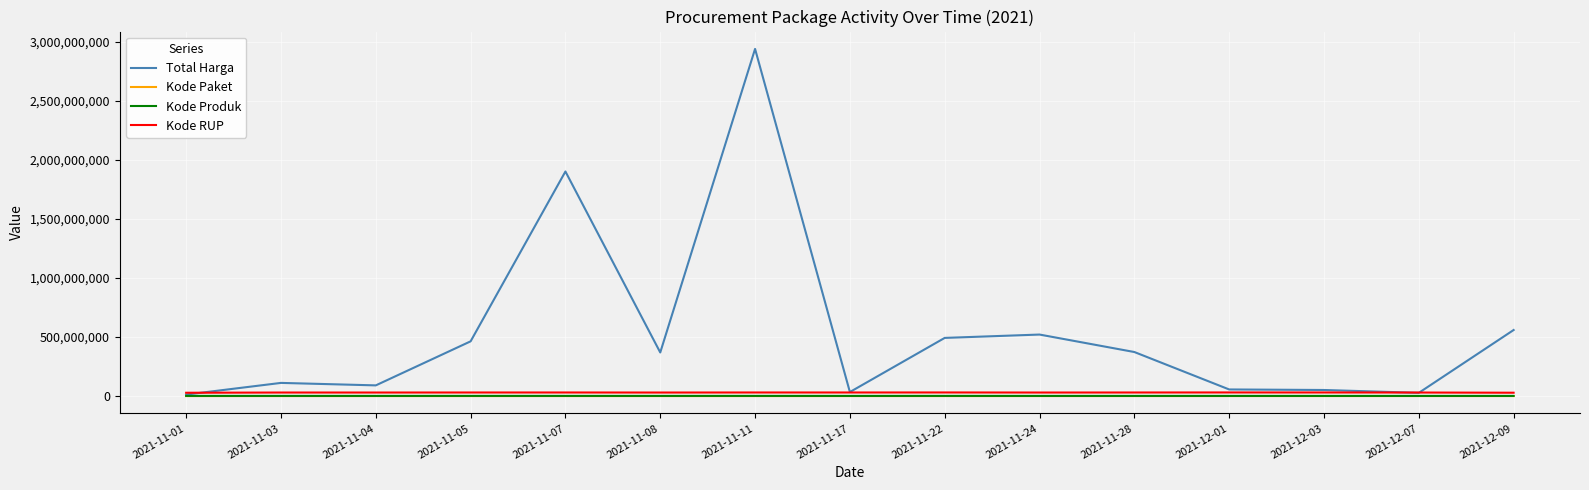

Between 2021-11-04 and 2021-11-24, which series saw the biggest shift?

Total Harga